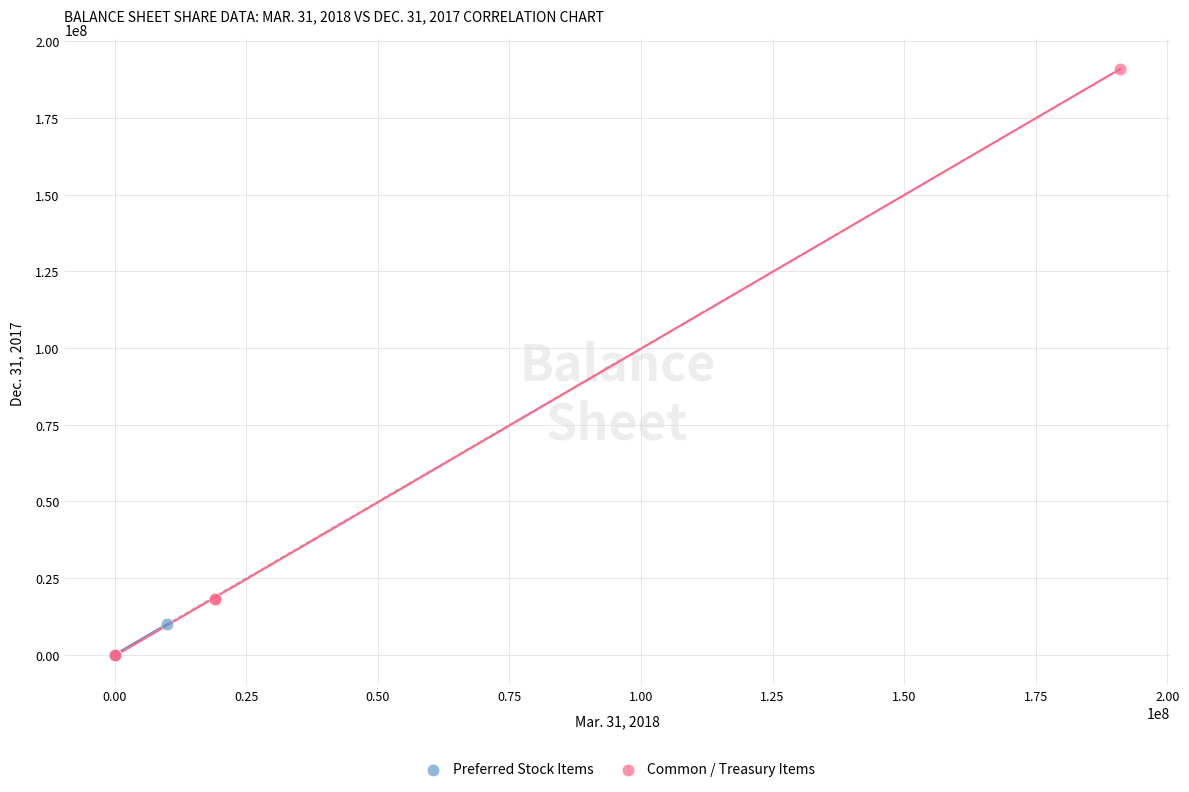

Which series contains the highest Y value?

Common / Treasury Items